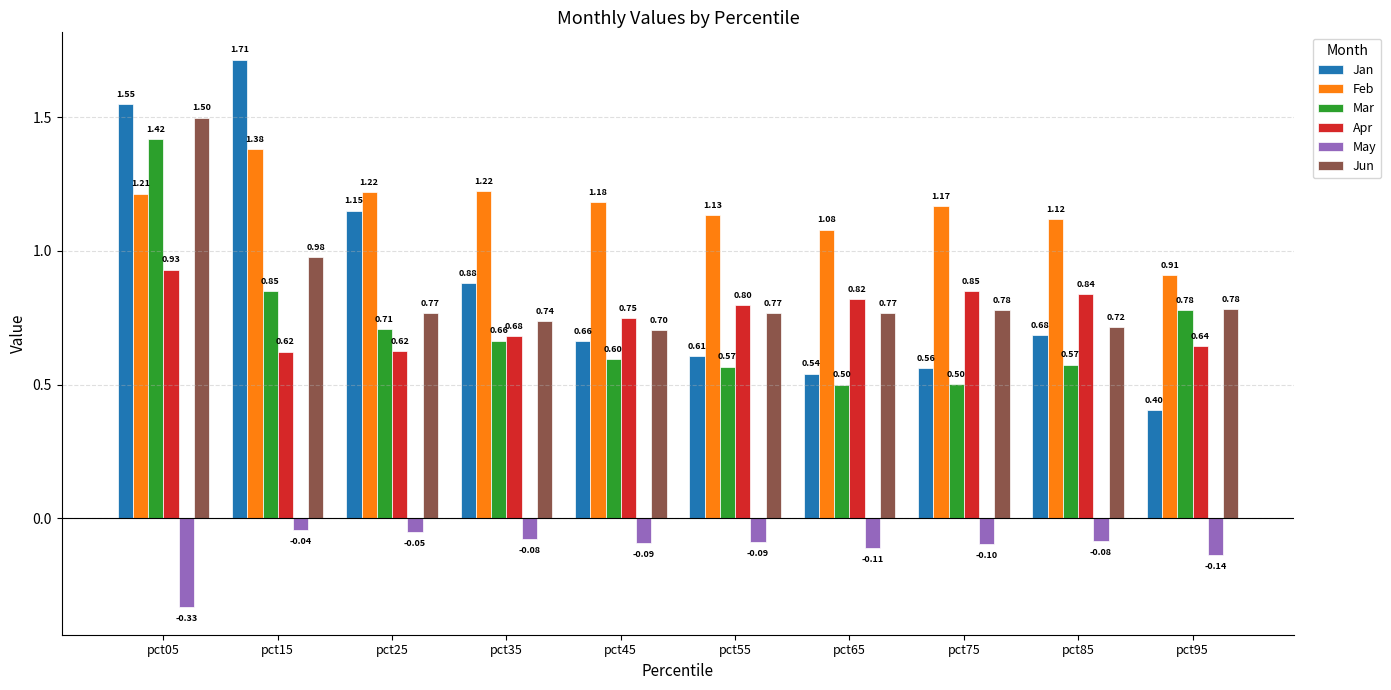

What is the sum of the Jun values at pct45 and pct05?

2.2